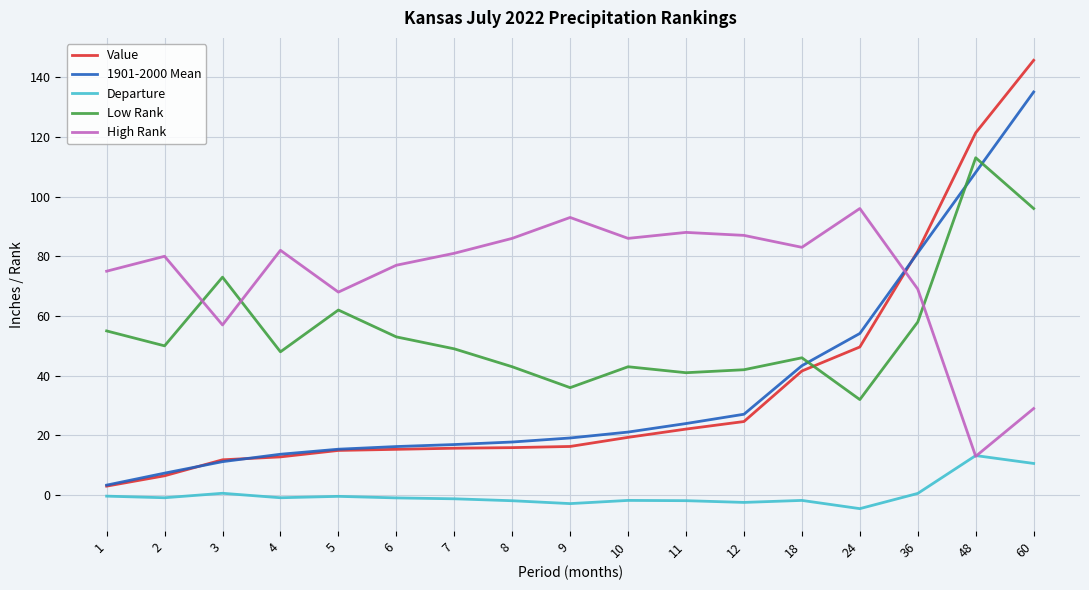

True or false: Value has a value of 28.9 at 9.

False